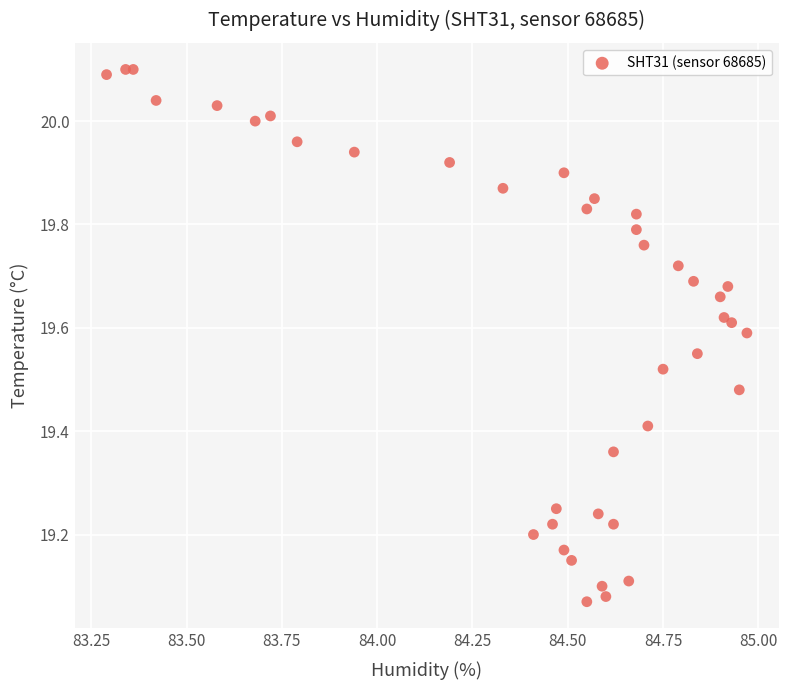

What is the range of X values (max minus min)?

1.7